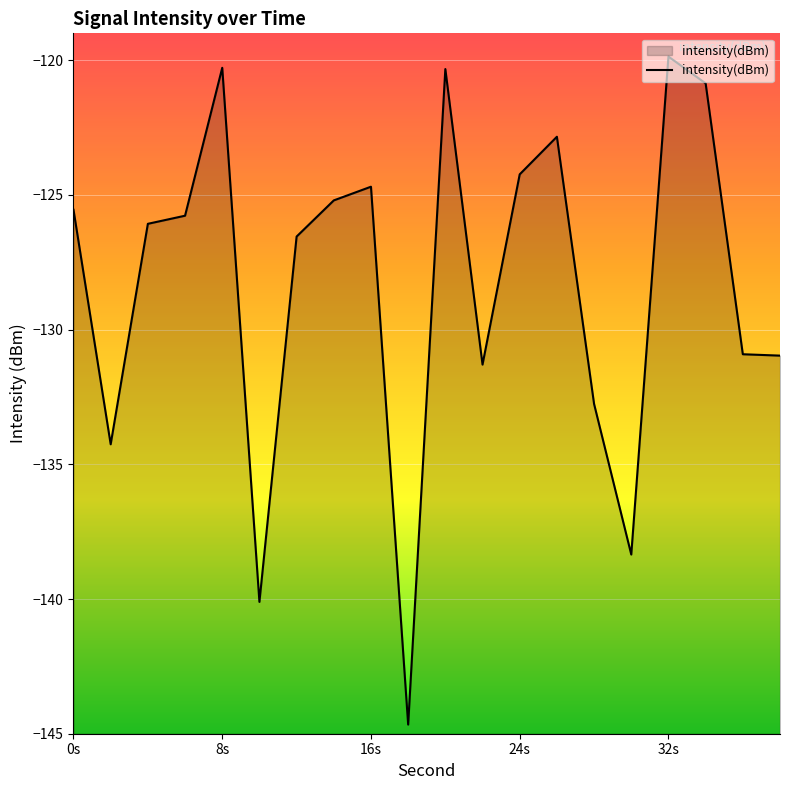

What is the minimum value shown in the chart?

-144.7